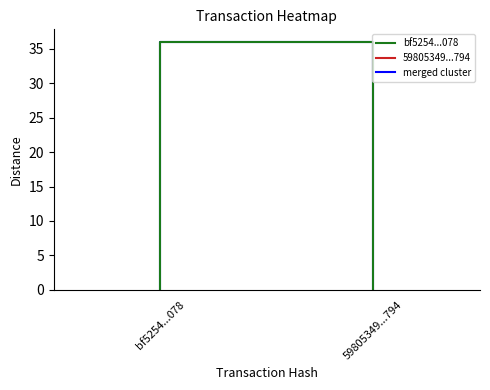

Where is the data nearest to the value 18?

bf5254...078